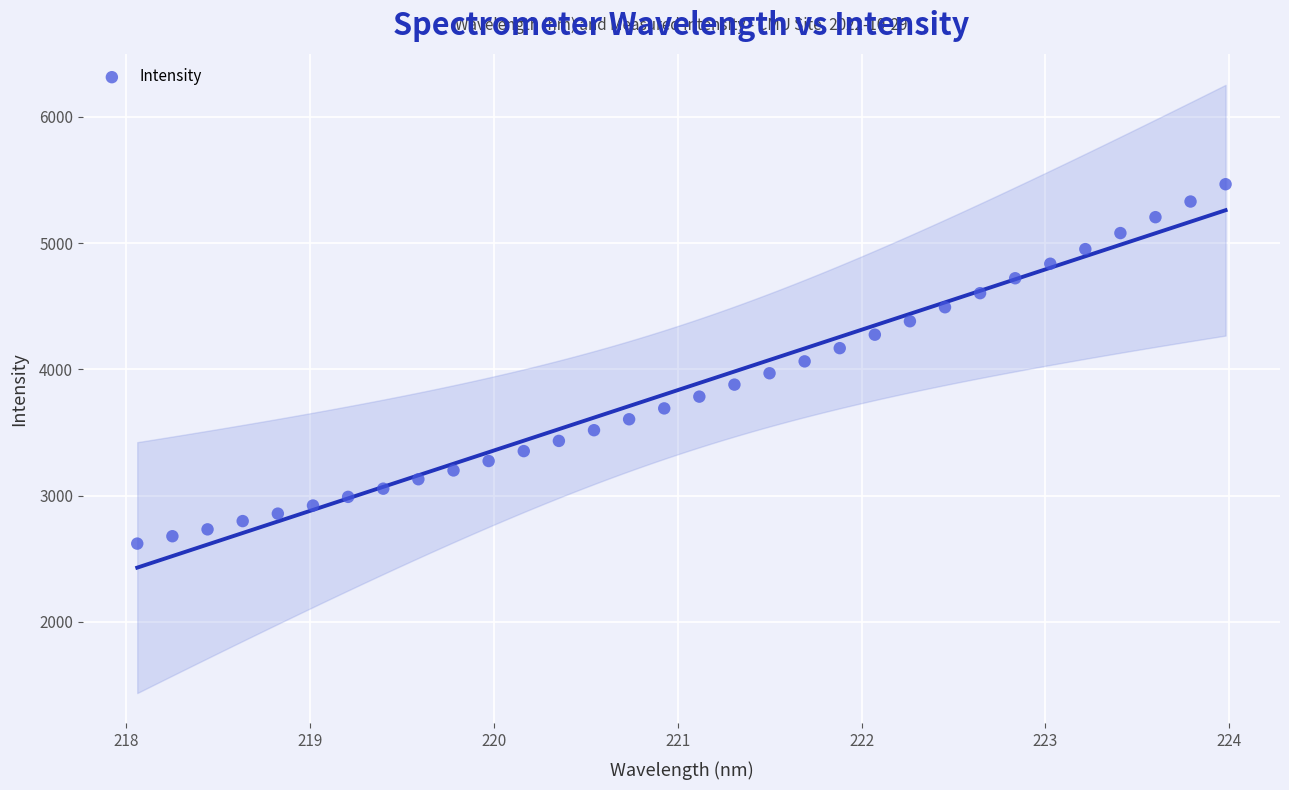

What is the range of X values (max minus min)?

5.9